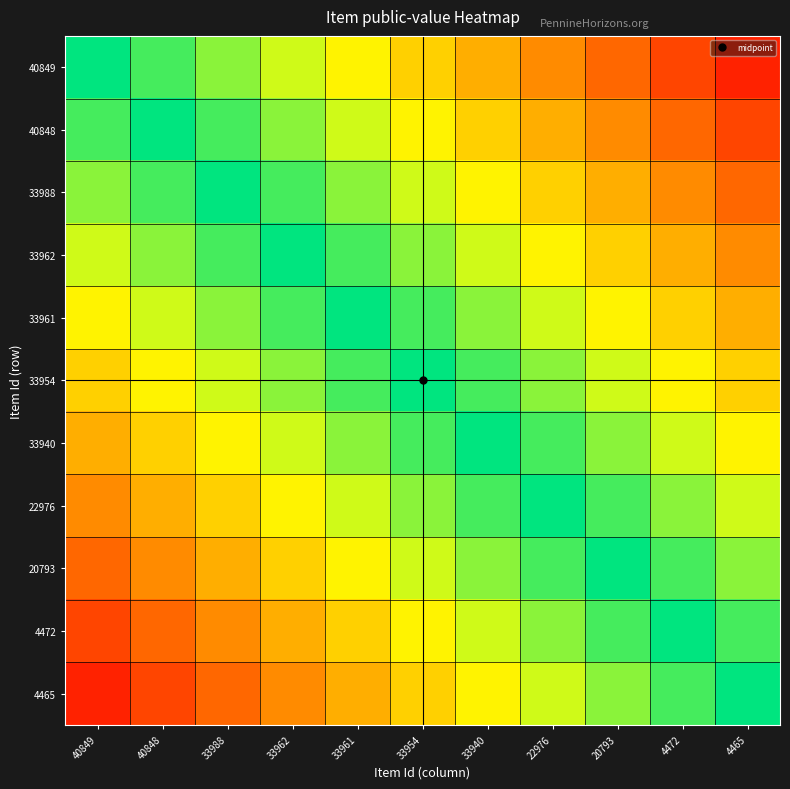

List the series in order of their peak value, lowest first.

40849, 40848, 33988, 33962, 33961, 33954, 33940, 22976, 20793, 4472, 4465